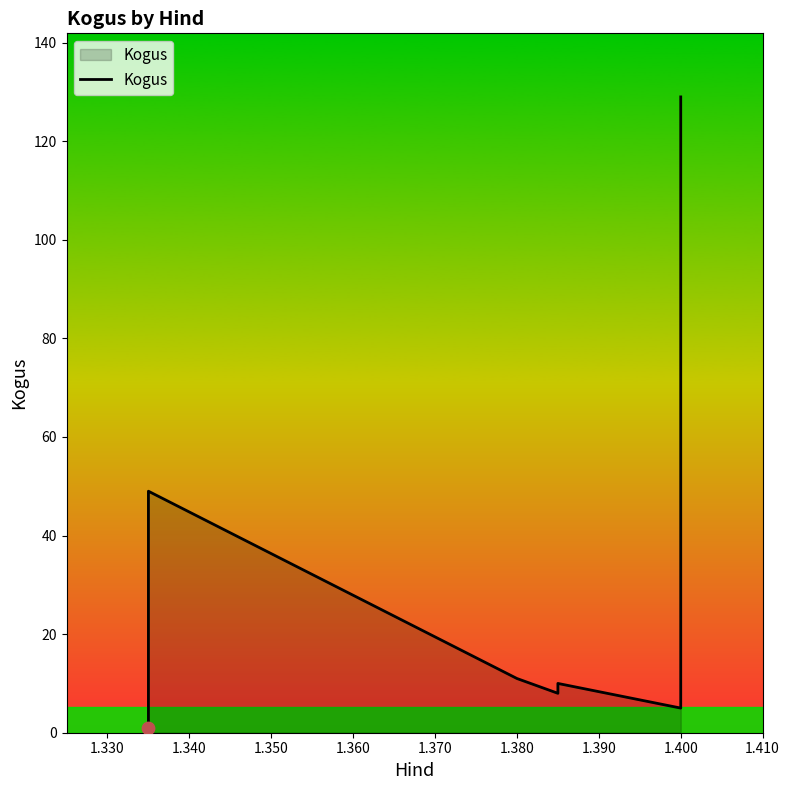

Which has a higher value, 1.390 or 1.330?

1.330